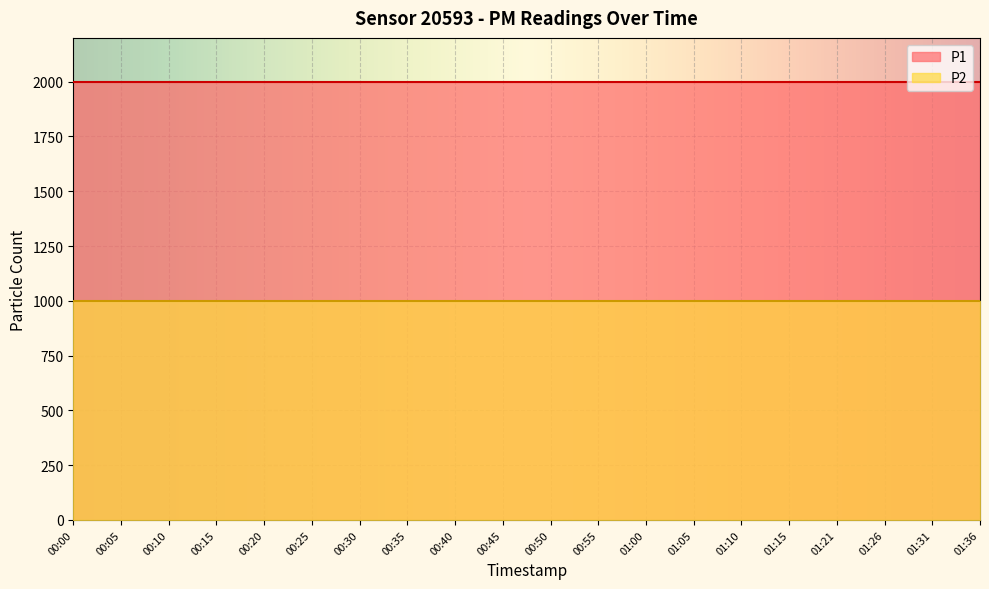

At which category is the sum across all series the highest?

00:00